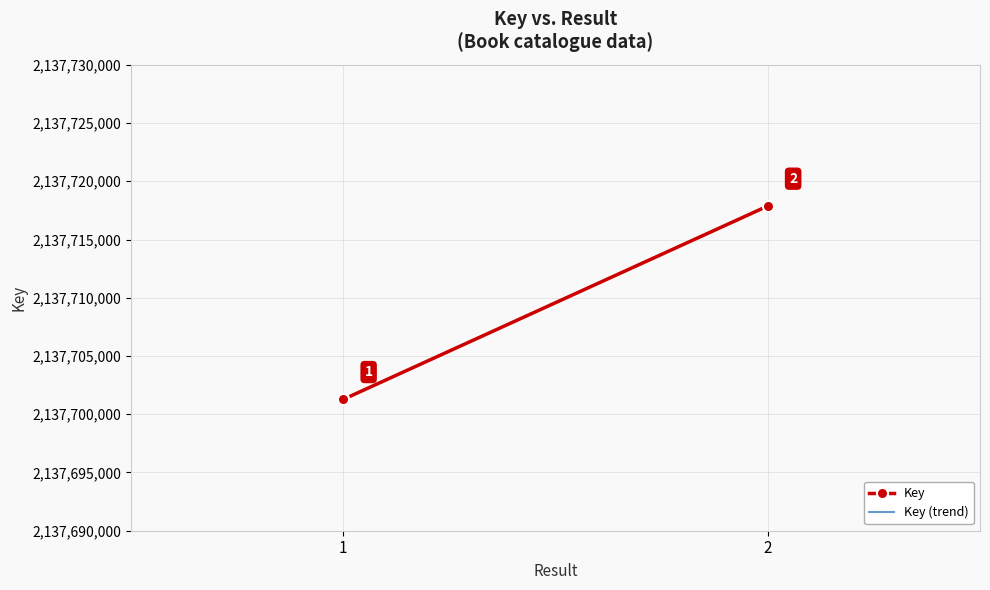

What is the minimum value shown in the chart?

2137701279